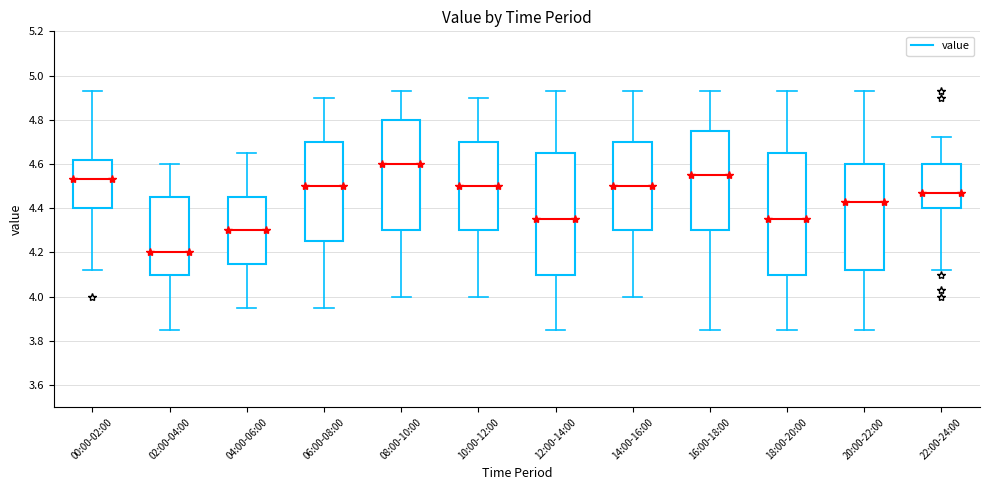

Which box has the lowest median line?

02:00-04:00